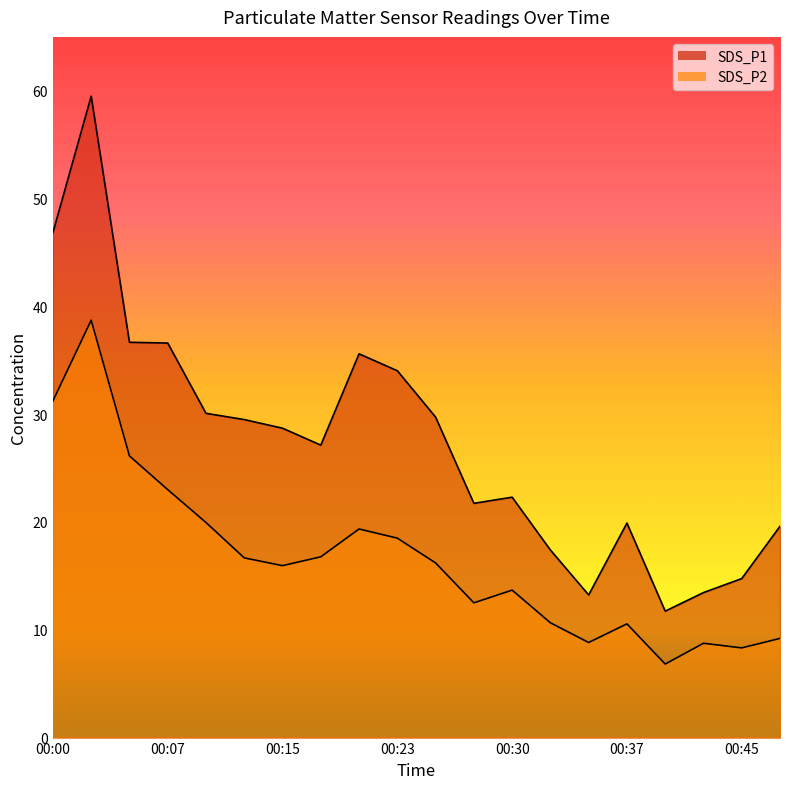

What is the difference between the second highest and minimum values in the SDS_P2 series?

24.4